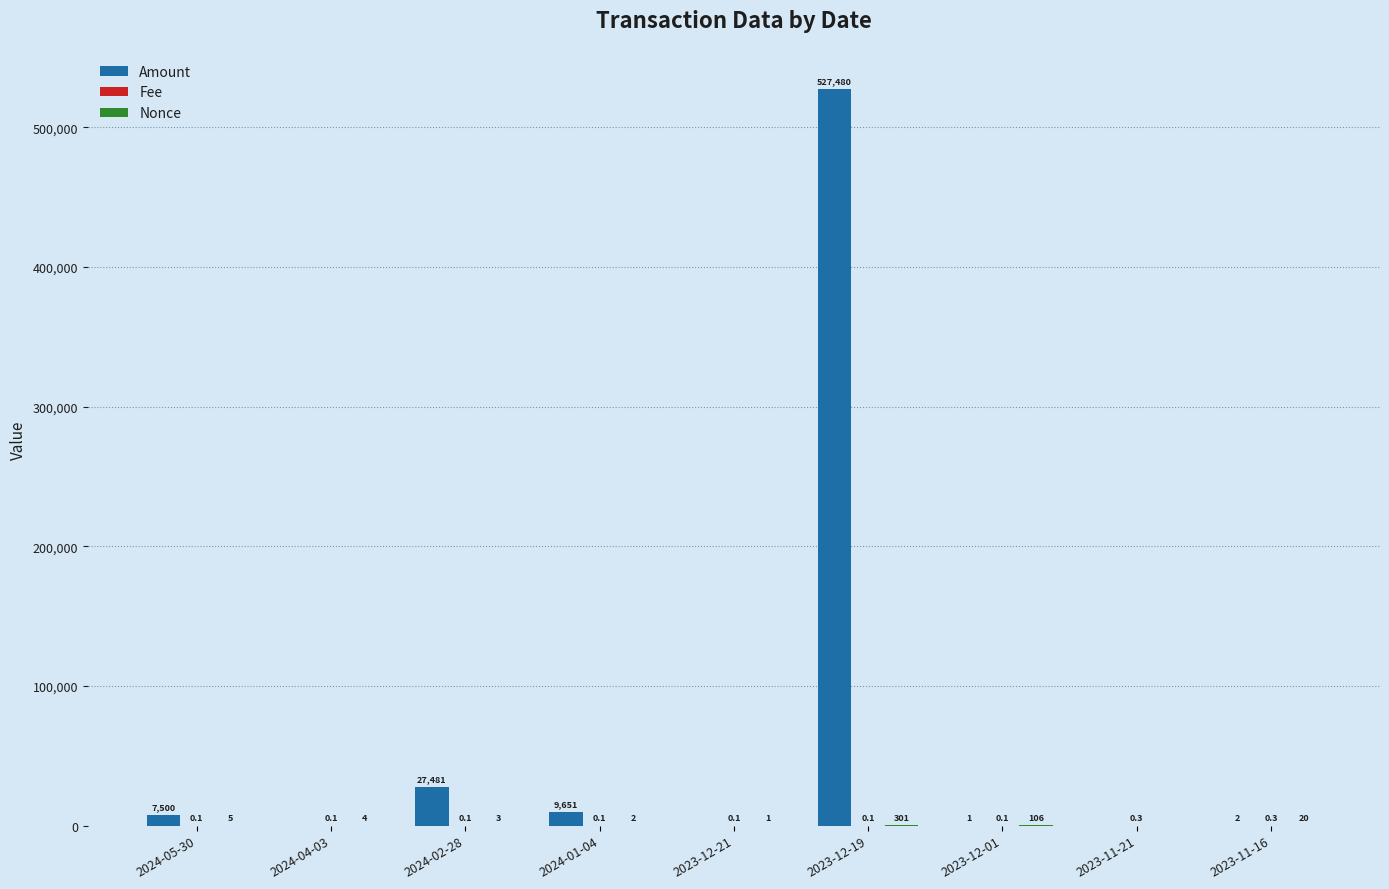

Which series has the largest total across all categories?

Amount